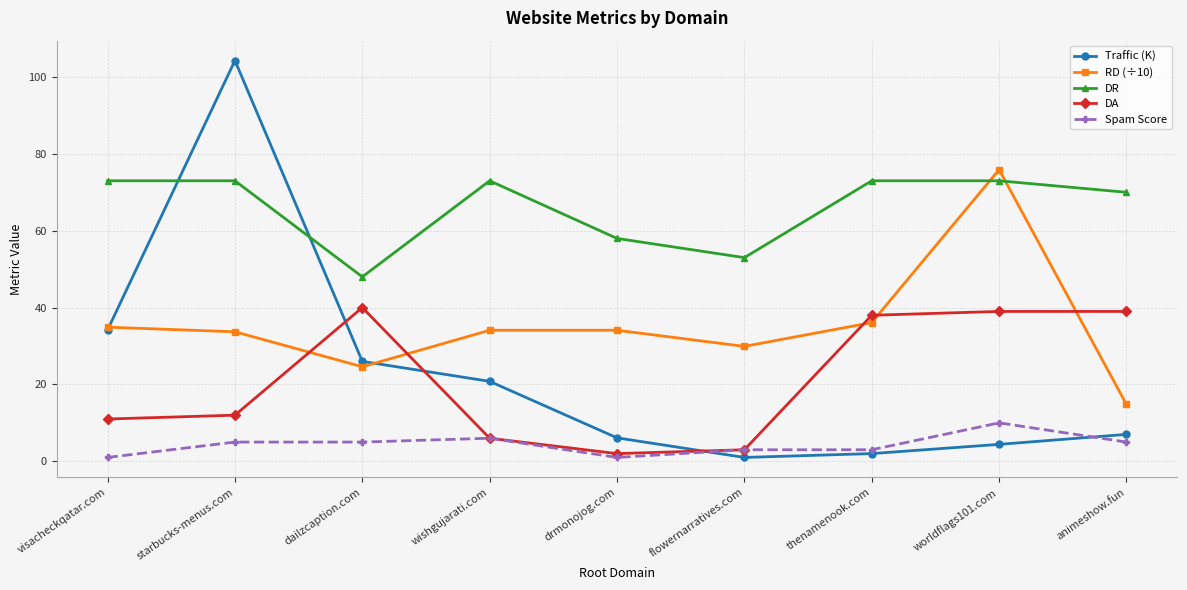

Between visacheckqatar.com and worldflags101.com, which series saw the biggest shift?

RD (÷10)